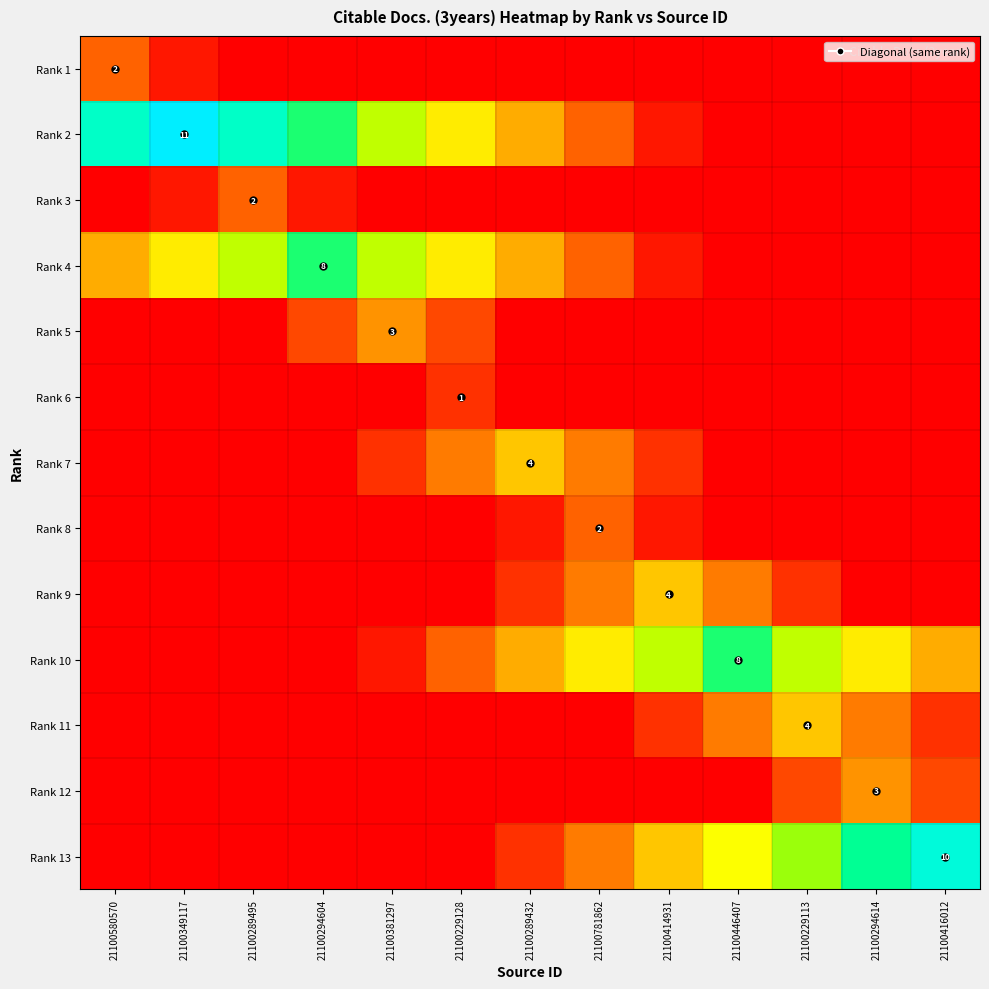

True or false: Rank 5 has a value of 0.0 at 21100416012.

True